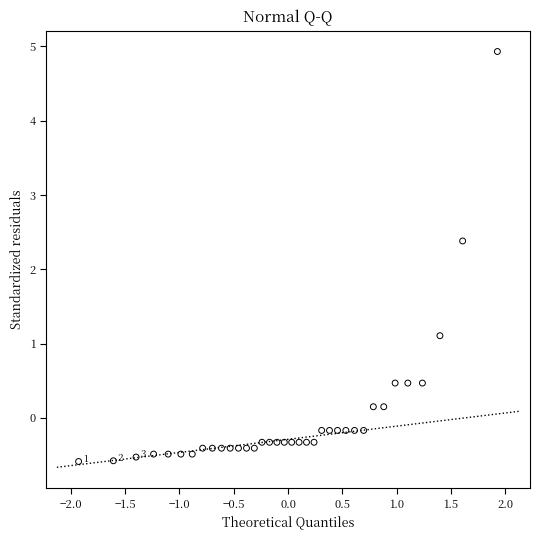

What is the range of X values (max minus min)?

3.9